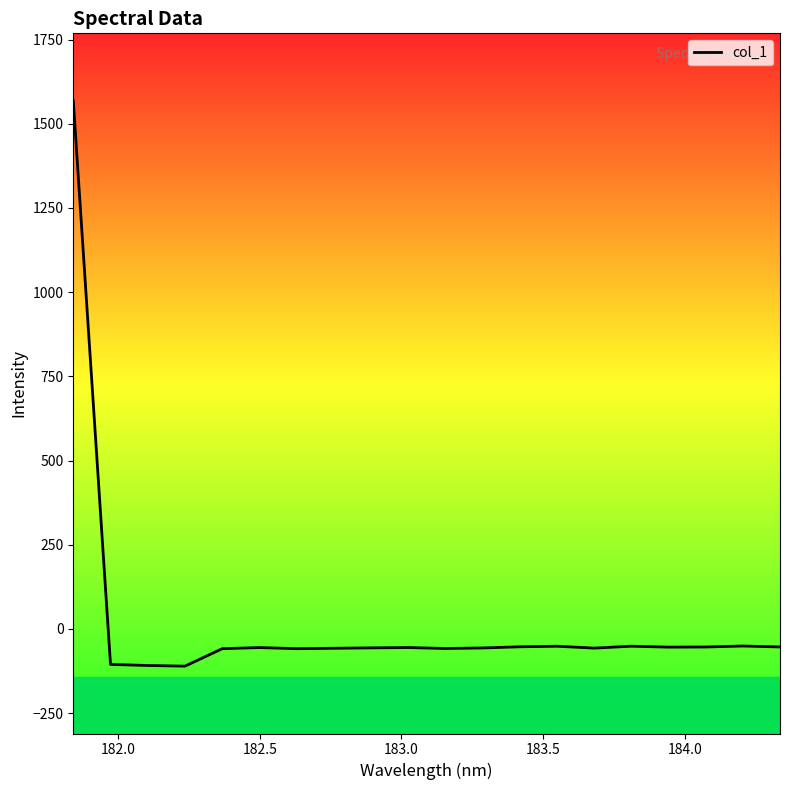

What is the greatest value displayed?

1568.4